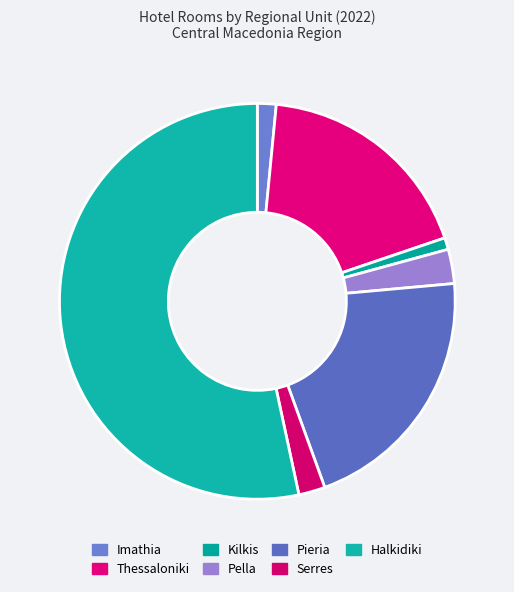

Is it true that Pella is 1% of the pie?

False